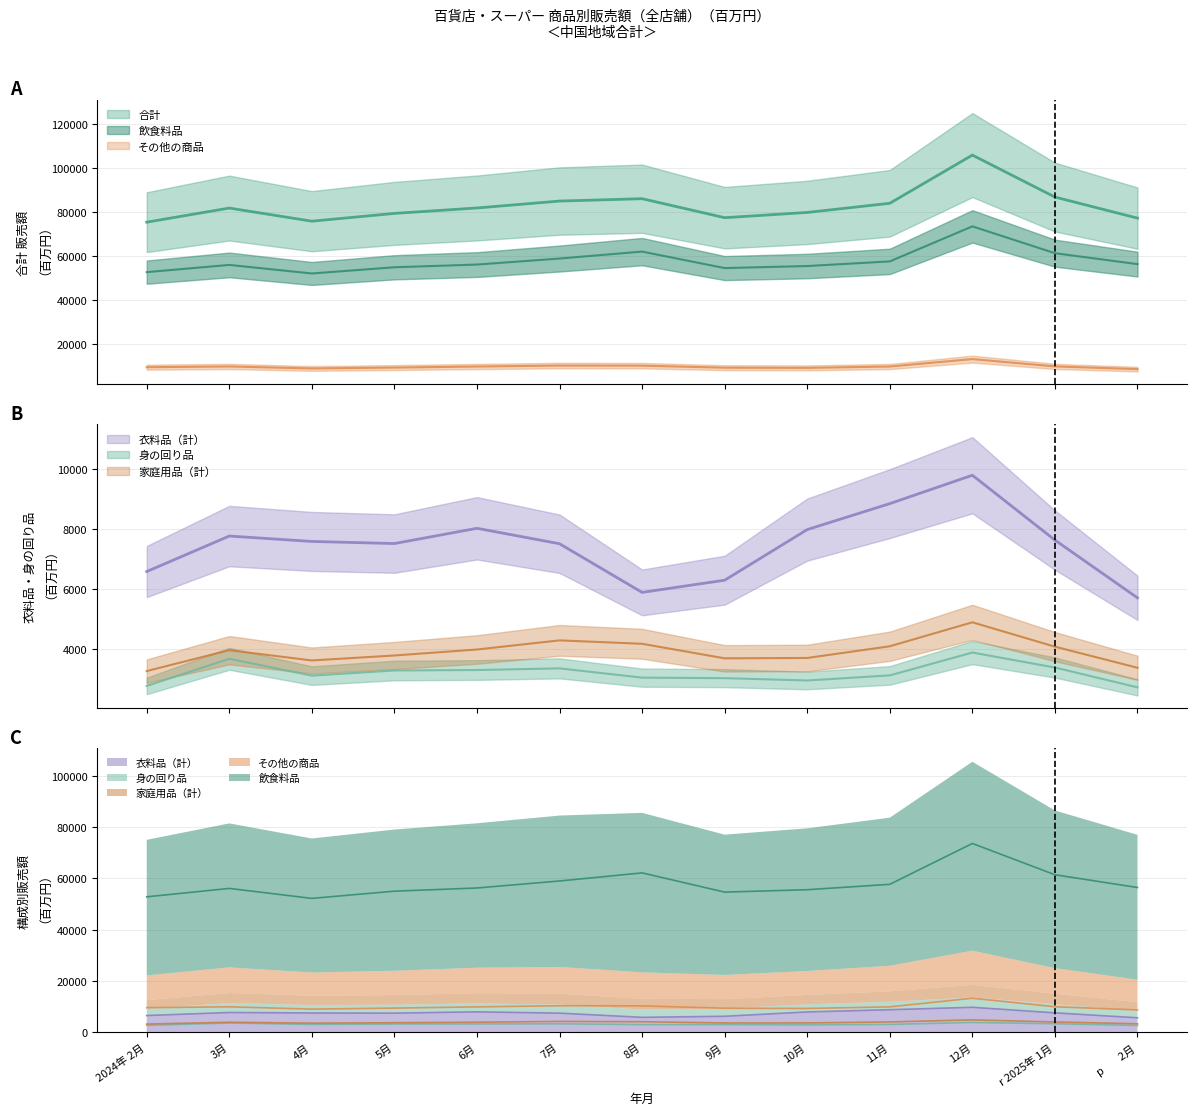

At 7月, list the series in order from smallest to largest.

身の回り品, 家庭用品（計）, 衣料品（計）, その他の商品, 飲食料品, 合計